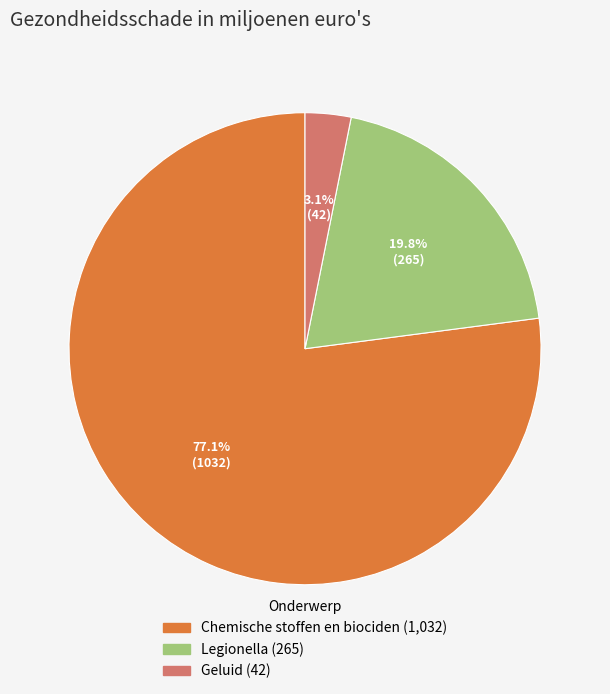

Does Chemische stoffen en biociden account for over 50% of the chart?

Yes